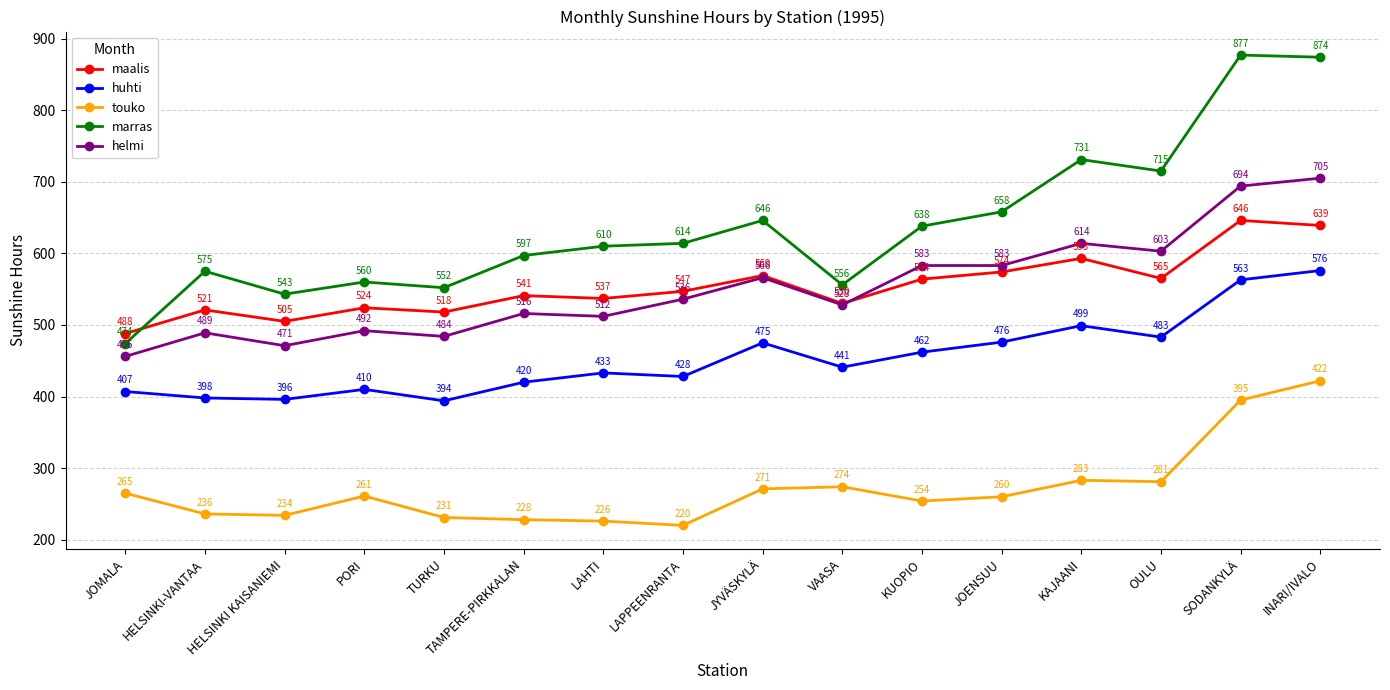

Where is the first local maximum for touko?

PORI